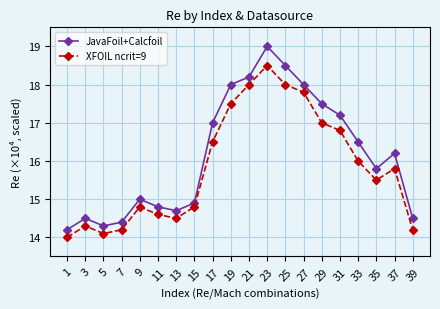

How many data points in JavaFoil+Calcfoil are less than 16?

10